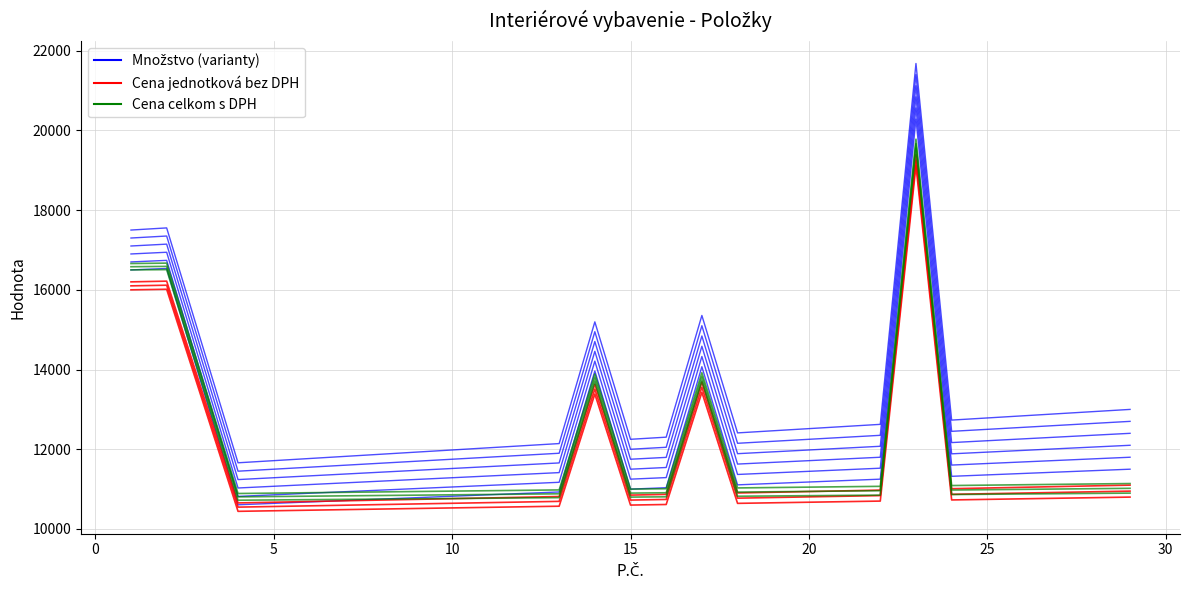

True or false: Množstvo (varianty) and Cena jednotková bez DPH cross at least once.

False